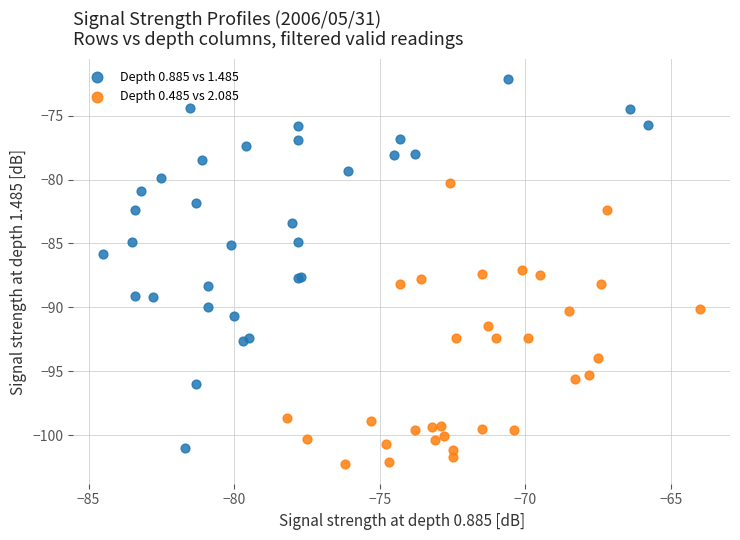

What are all the series names shown in the legend?

Depth 0.885 vs 1.485, Depth 0.485 vs 2.085